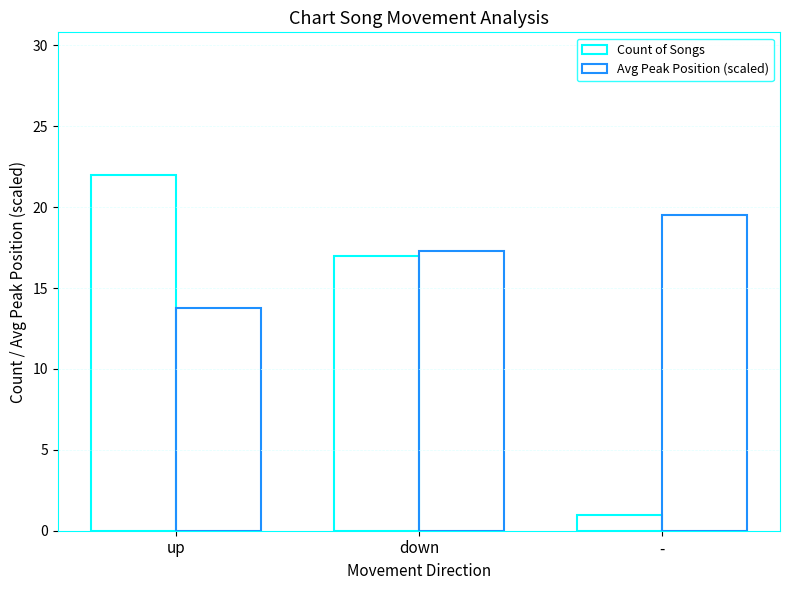

How many values in the Count of Songs series are below 17?

1